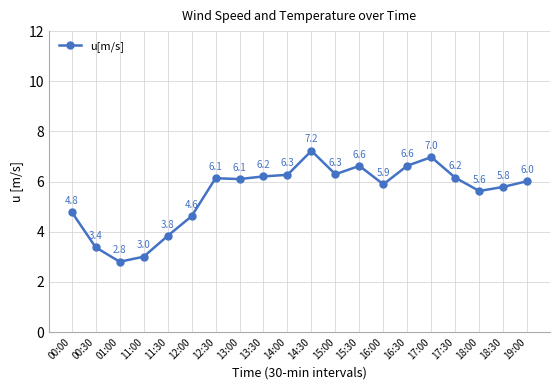

How many values are below 6?

9